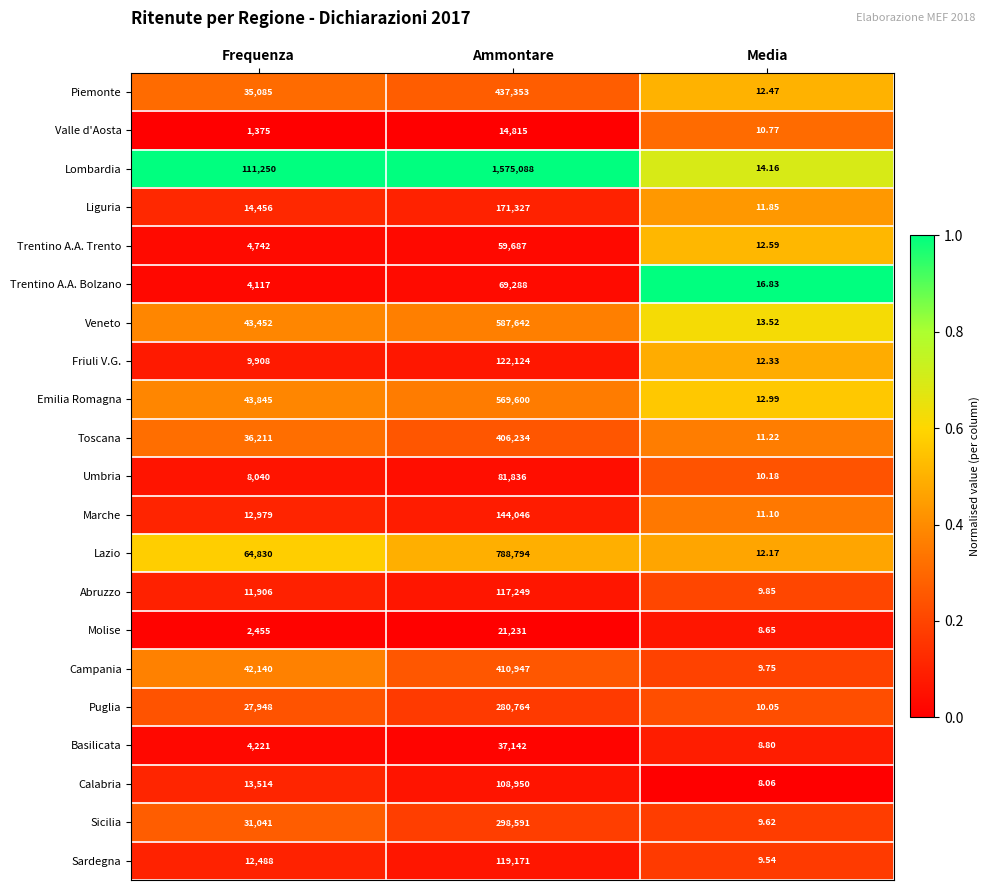

At which category is the sum across all series the highest?

Ammontare